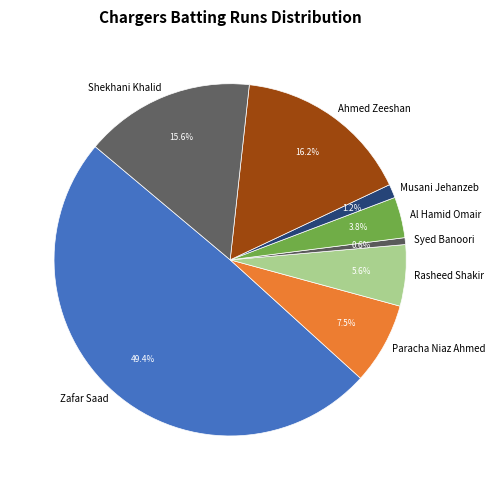

To the nearest percent, what is the average slice percentage?

12%